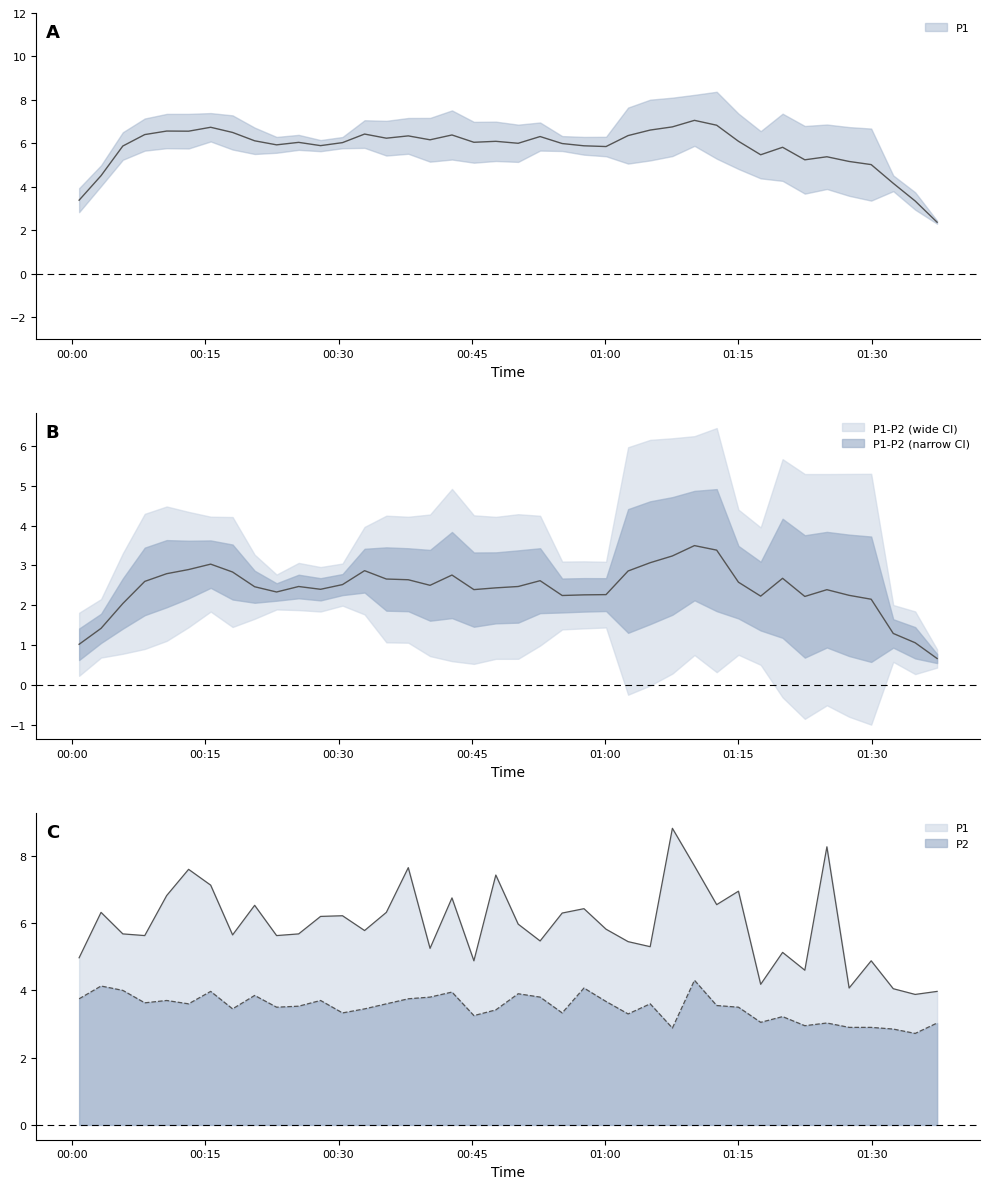

True or false: P1 has a value of 3.3 at 26.

False